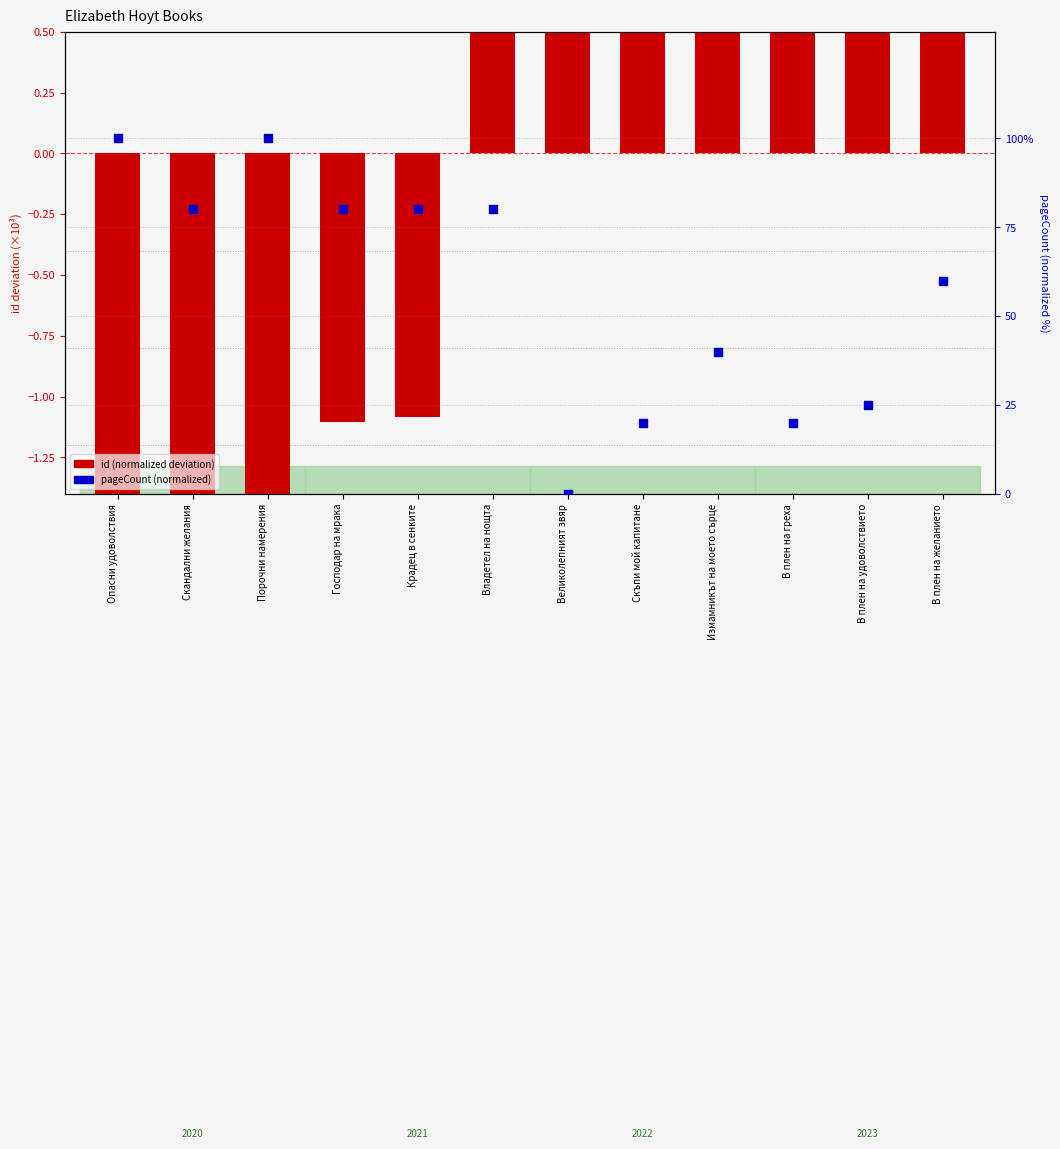

Which series has the largest total across all categories?

pageCount (normalized)